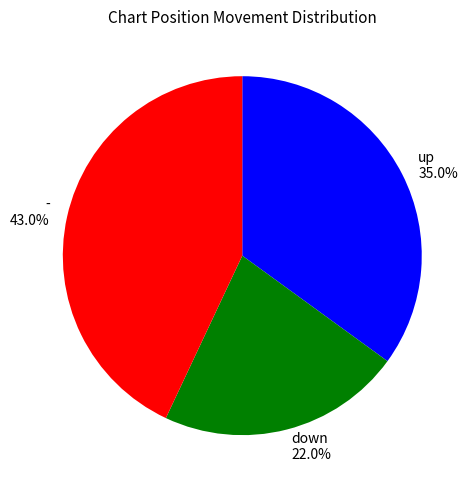

To the nearest percent, what portion does up represent?

35%